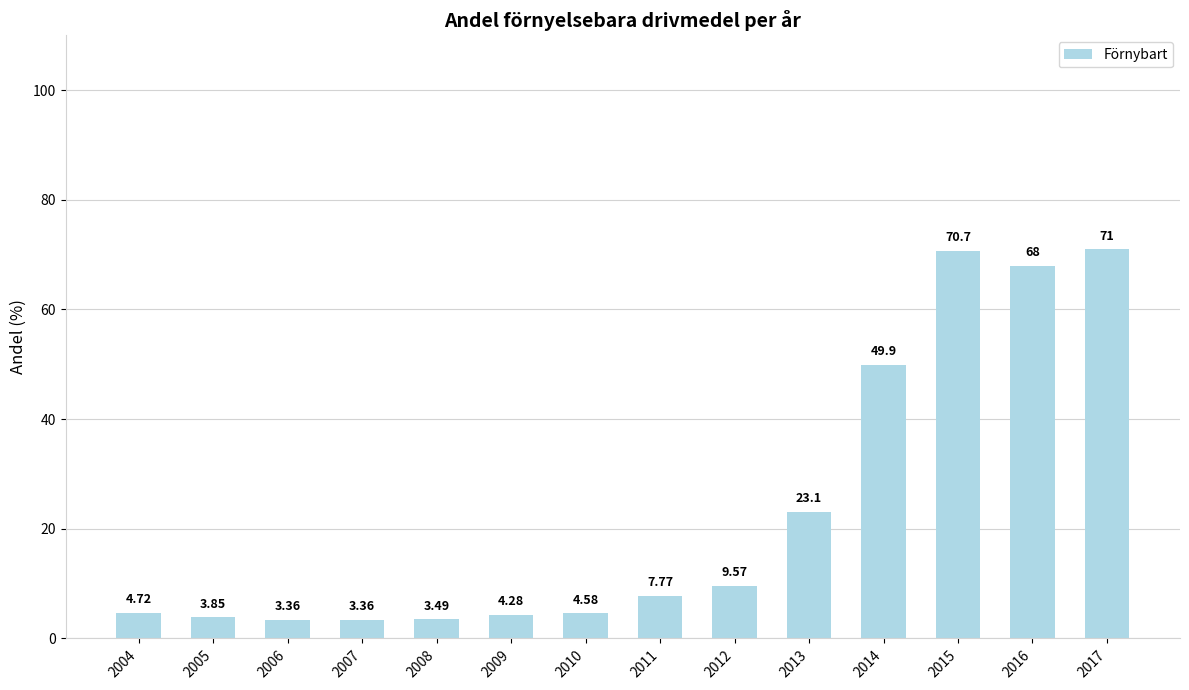

Does the chart contain any negative values?

No